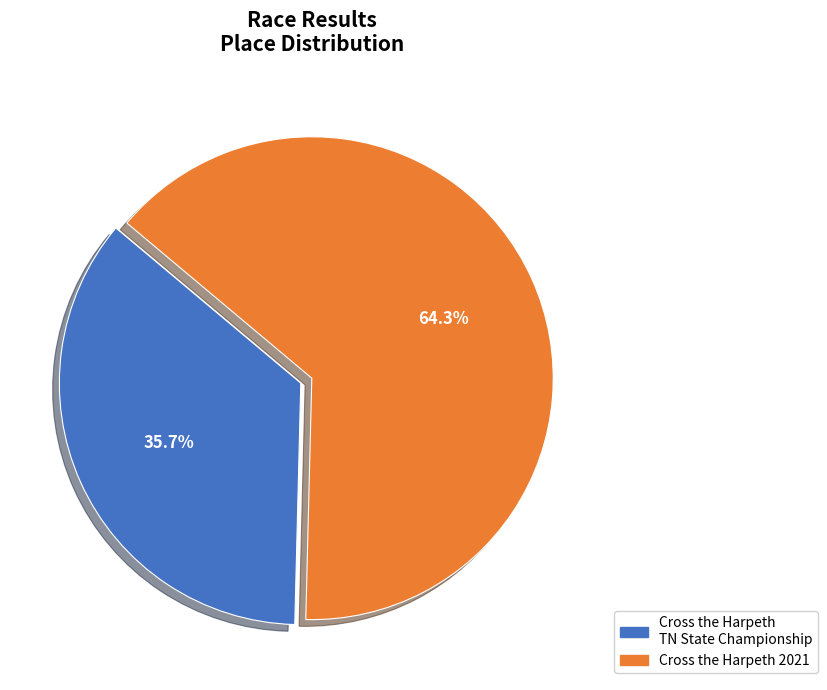

How many slices are in this pie chart?

2